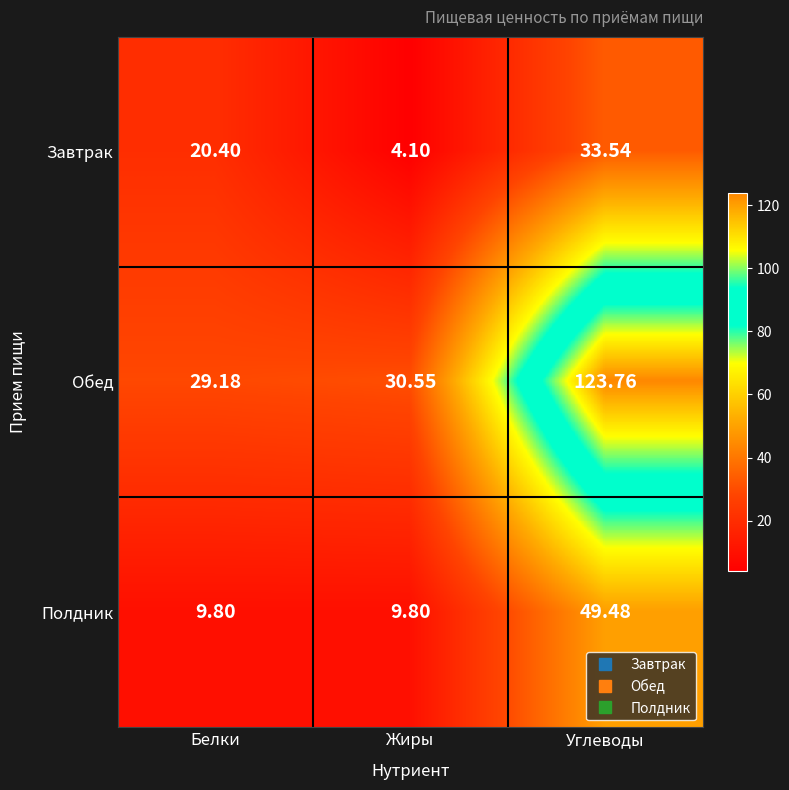

Where does the Завтрак series first go above 20?

Белки